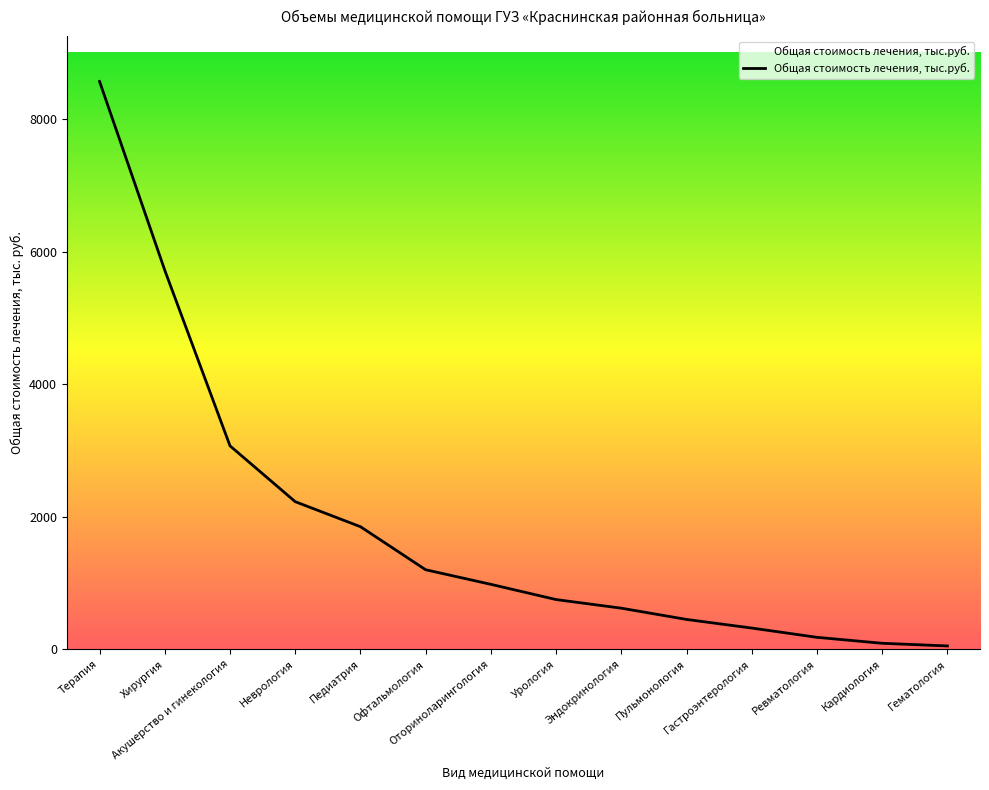

What is the difference between the values at Эндокринология and Гастроэнтерология?

300.0